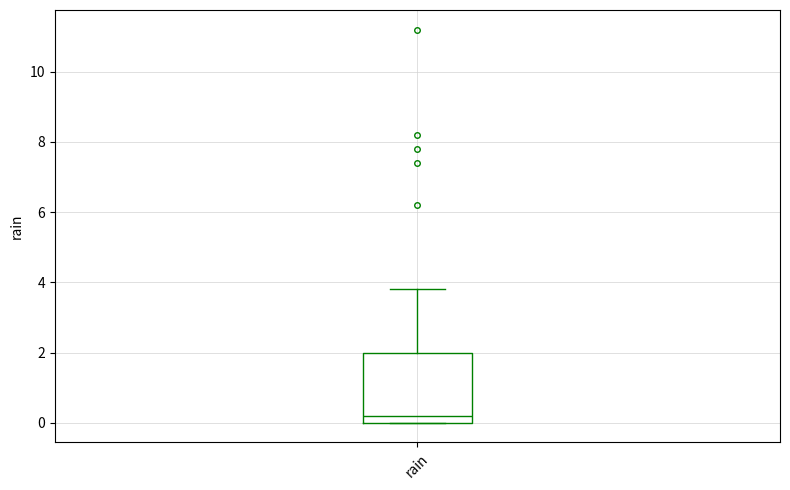

Where does the upper whisker of the box for rain end on the y-axis? The values are not printed on the chart, so give them approximately, as read against the axis.

3.8